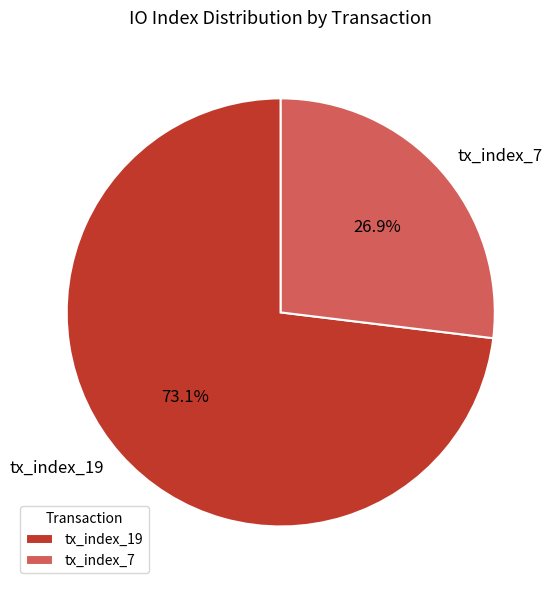

Which slice is the smallest?

tx_index_7